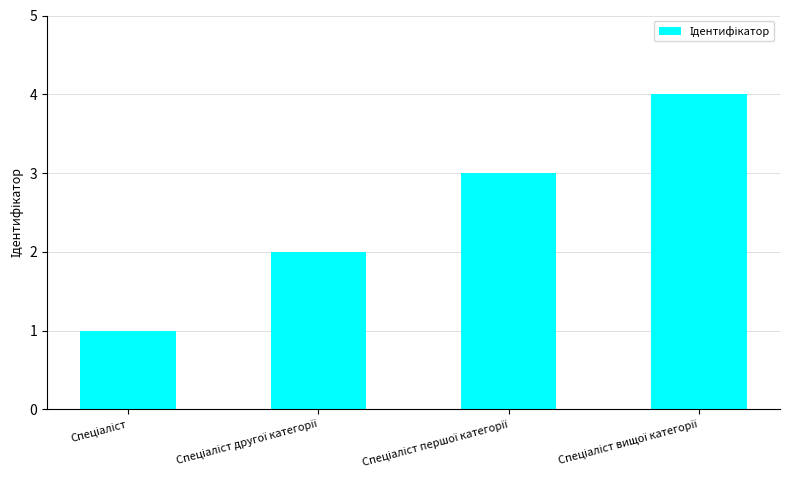

Are the bars horizontal?

No